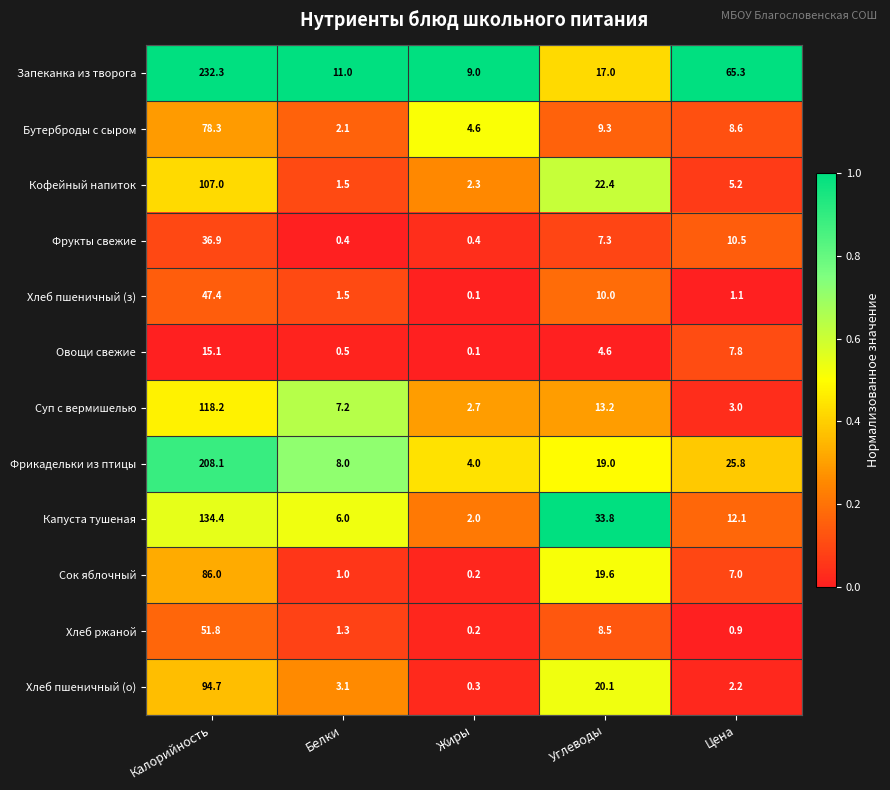

What is the difference between the maximum and minimum values in the Сок яблочный series?

85.8